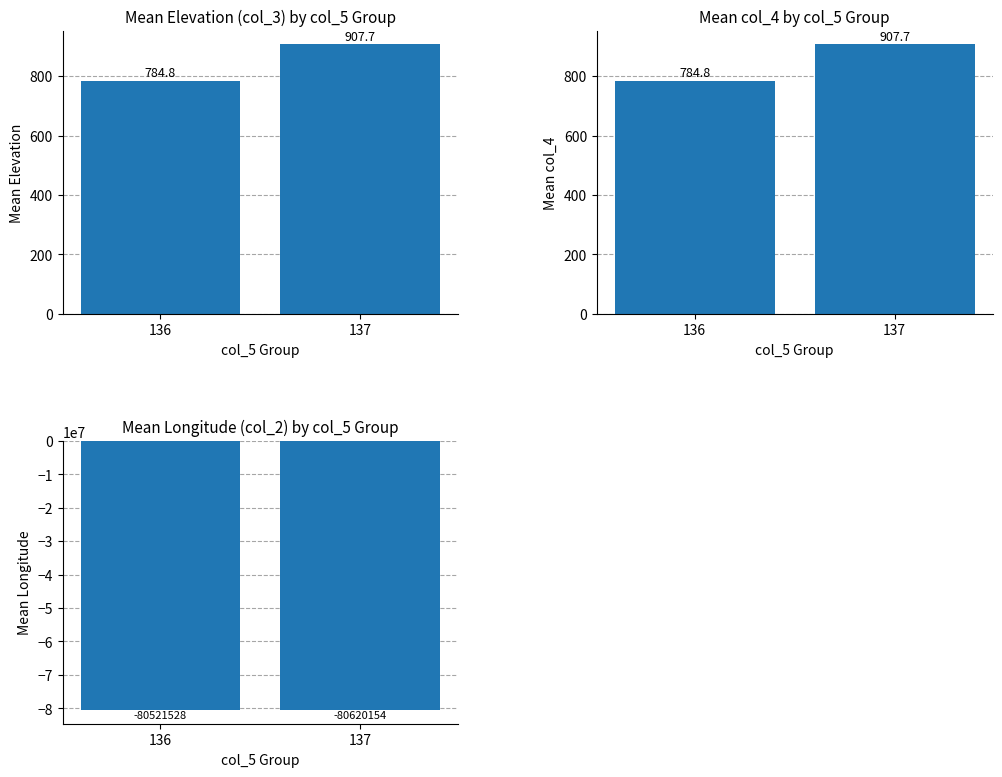

The value of col_3 (Elevation) at 137 is 907.7. True or false?

True